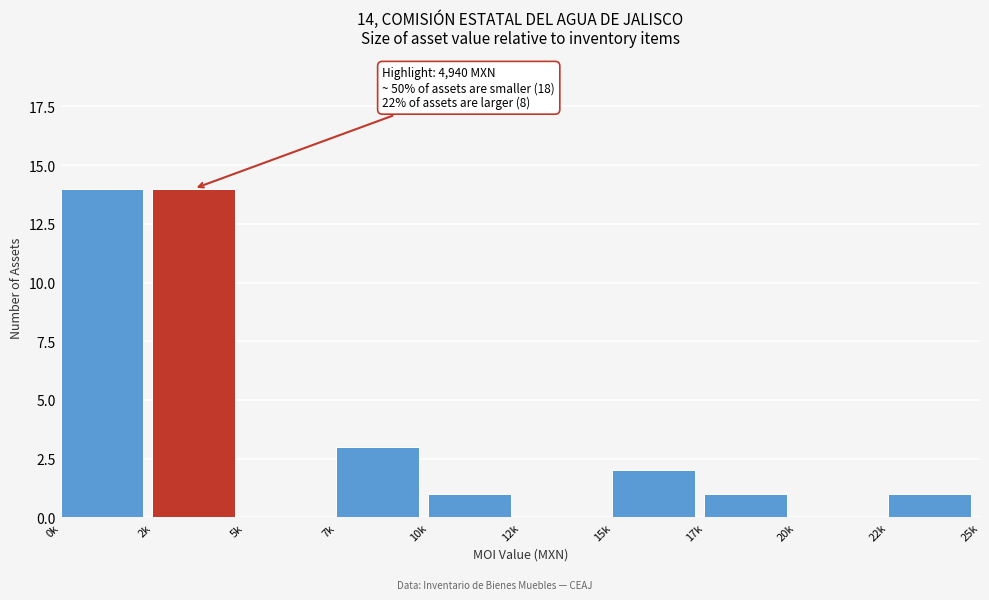

Reading right to left, list all the values displayed in this chart.

22k=1	20k=0	17k=1	15k=2	12k=0	10k=1	7k=3	5k=0	2k=14	0k=14